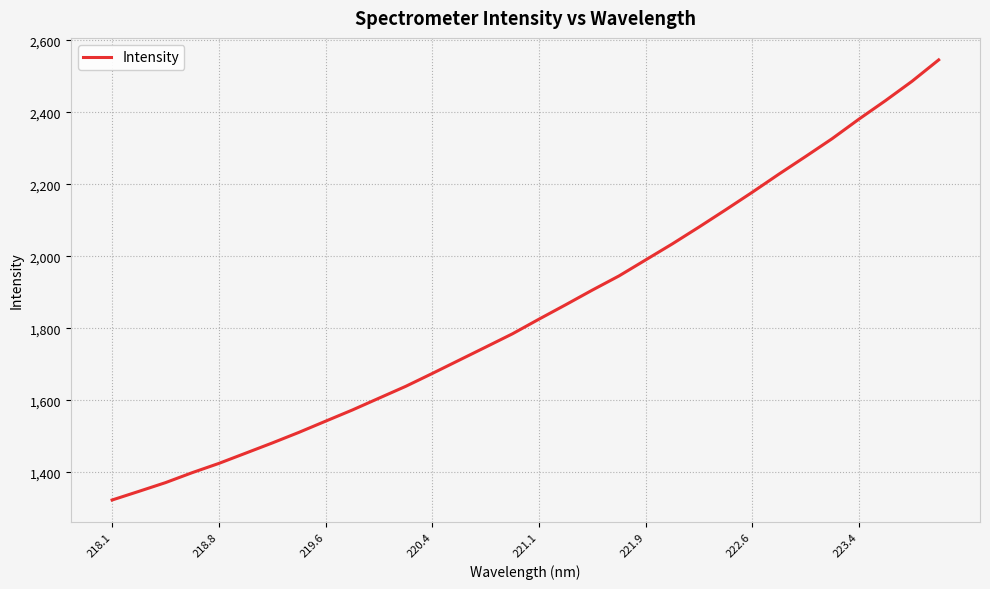

How many values exceed 1825?

16